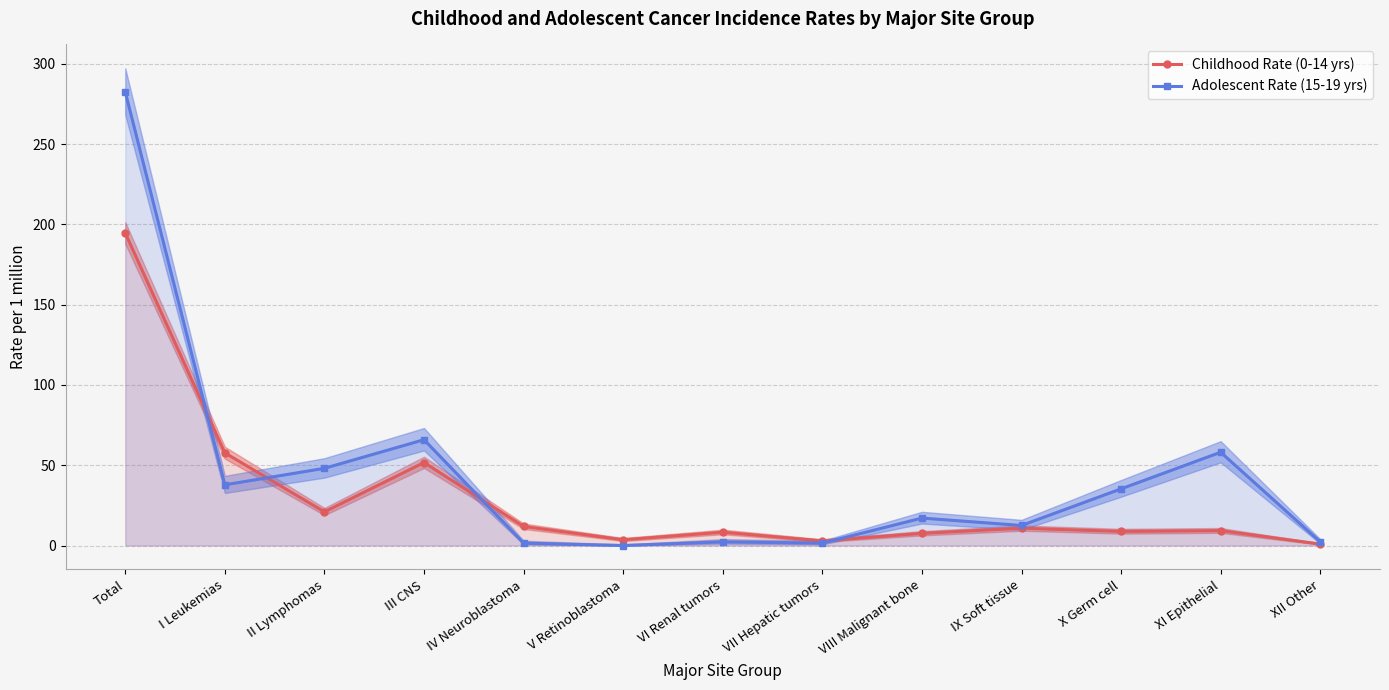

What position from the right is VI Renal tumors?

7